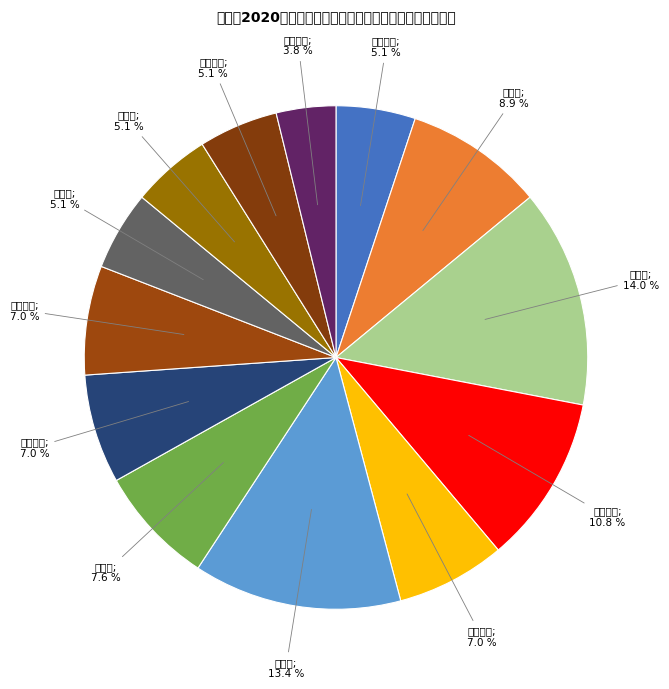

Rank the categories by value from highest to lowest.

胡家镇, 沙岭镇, 高升街道, 甜水镇, 陈家镇, 得胜街道, 古城子镇, 坝墙子镇, 吴家镇, 石新镇, 羊圈子镇, 太平街道, 东郭街道